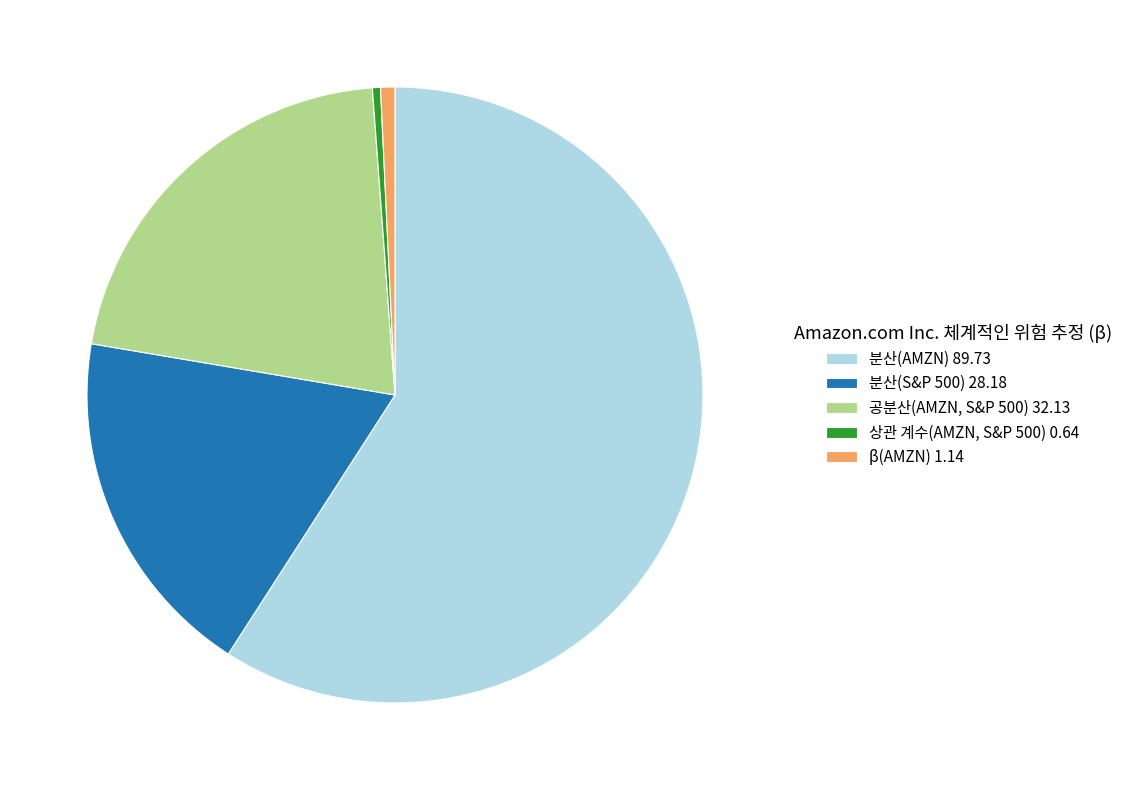

How many segments does this pie chart have?

5